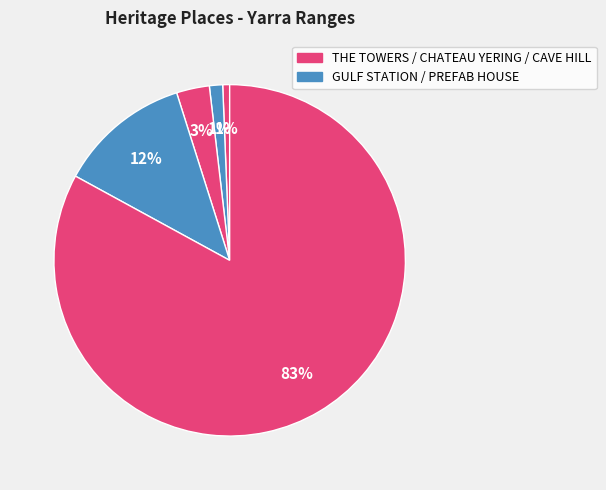

Count the number of slices in the pie.

5